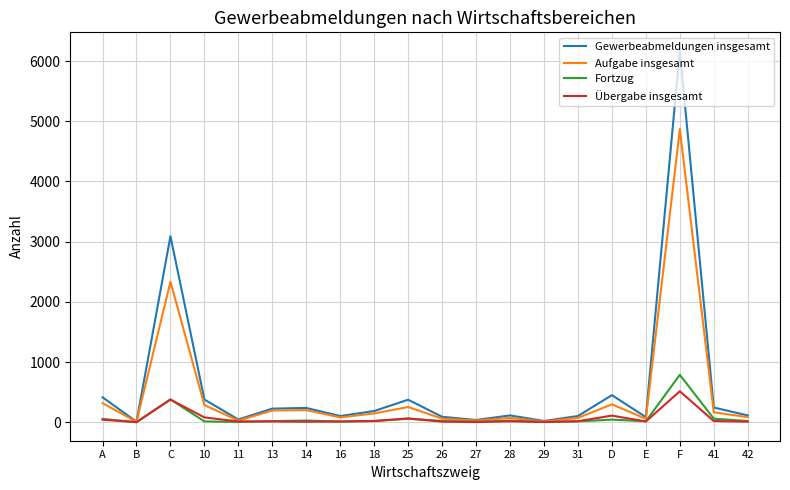

List the series in order of their peak value, lowest first.

Übergabe insgesamt, Fortzug, Aufgabe insgesamt, Gewerbeabmeldungen insgesamt